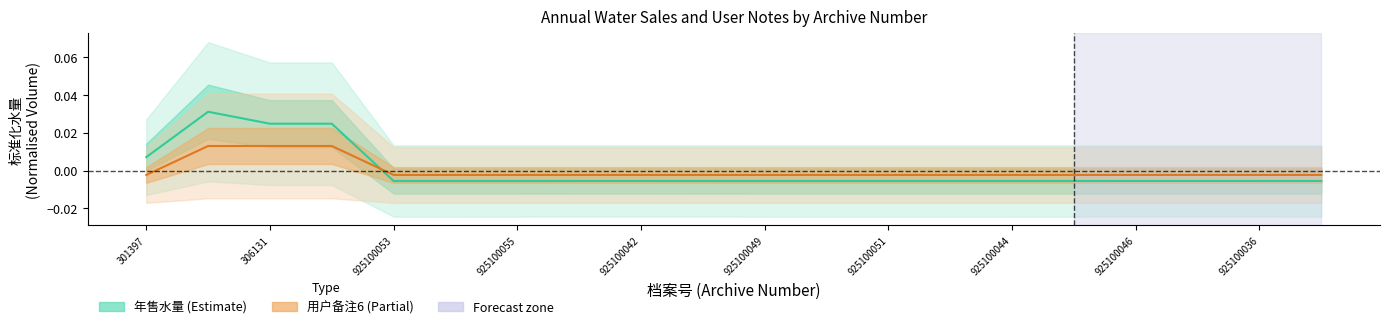

At which label is 年售水量 closest to 0?

925100044